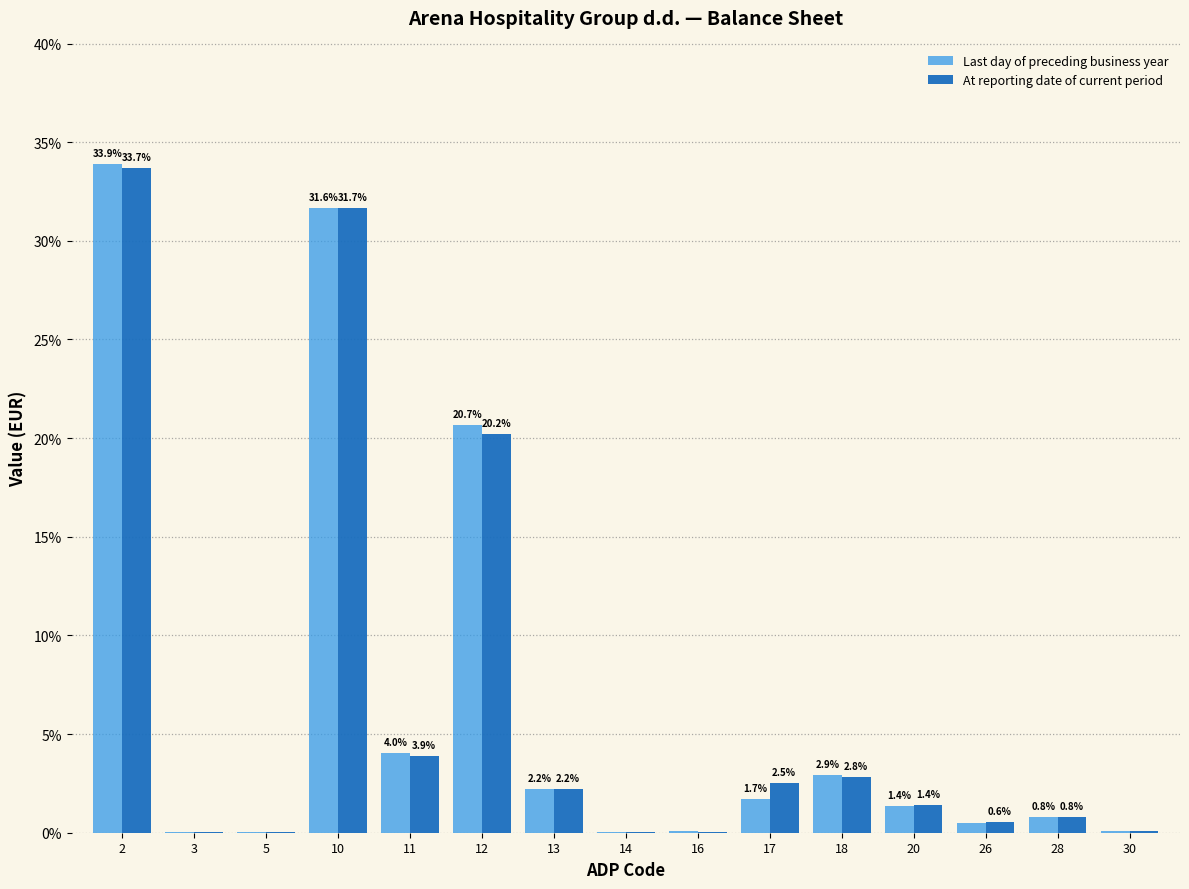

What is the maximum value for Last day of preceding business year?

33.9